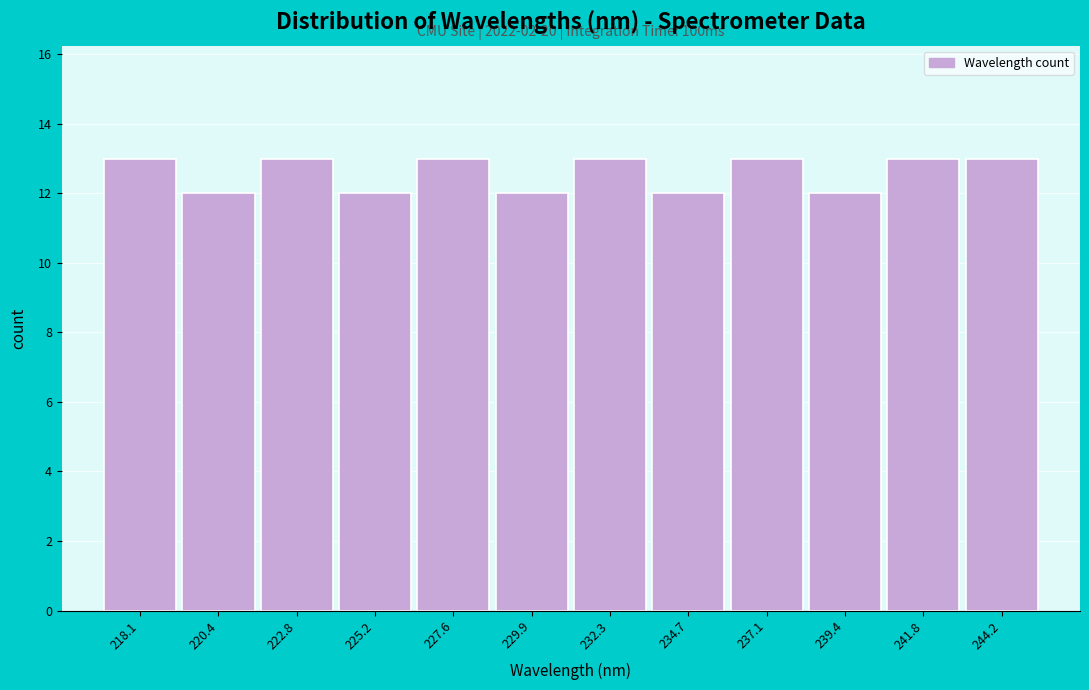

Reading right to left, what are all the values shown in this chart?

13	13	12	13	12	13	12	13	12	13	12	13